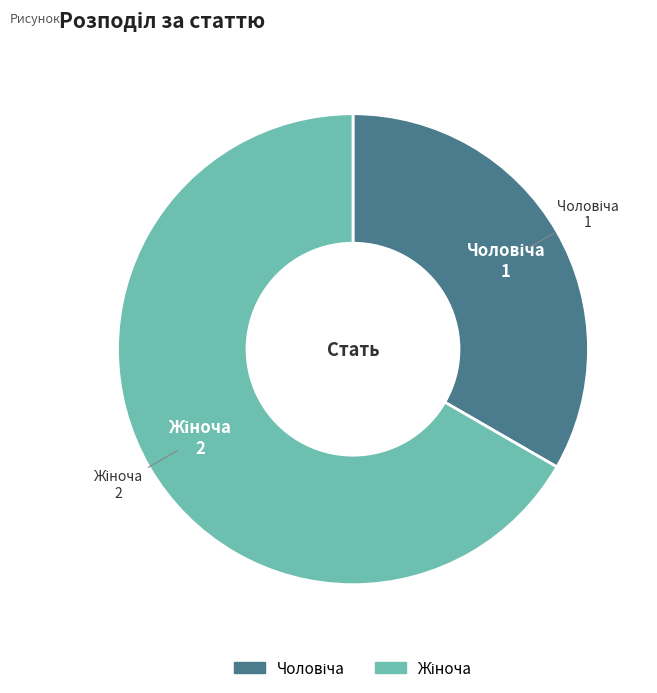

How many slices are in this pie chart?

2